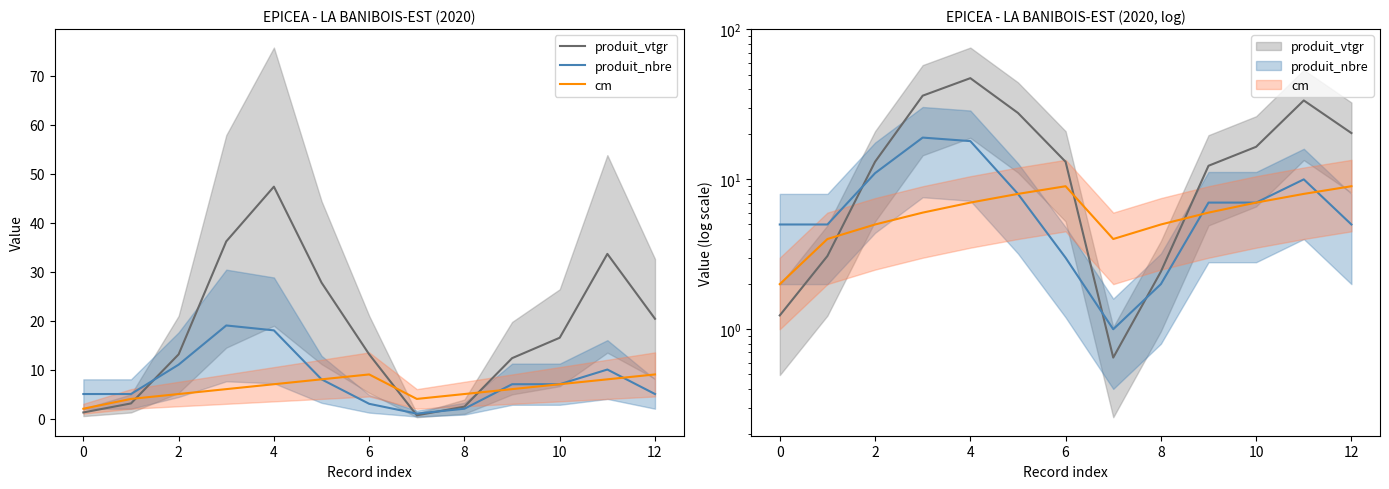

At 9, list the series in order from smallest to largest.

cm, produit_nbre, produit_vtgr